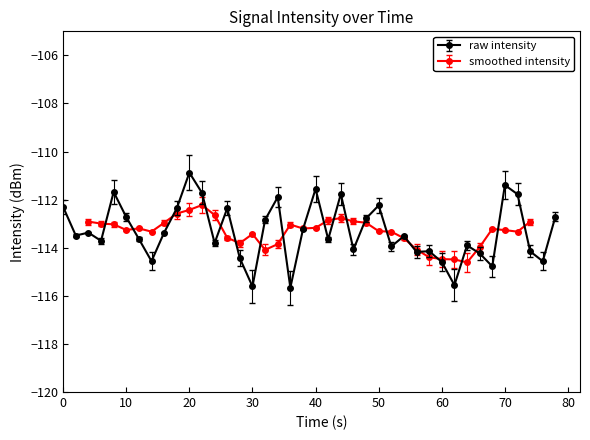

Which category has the highest value in the raw intensity series?

20